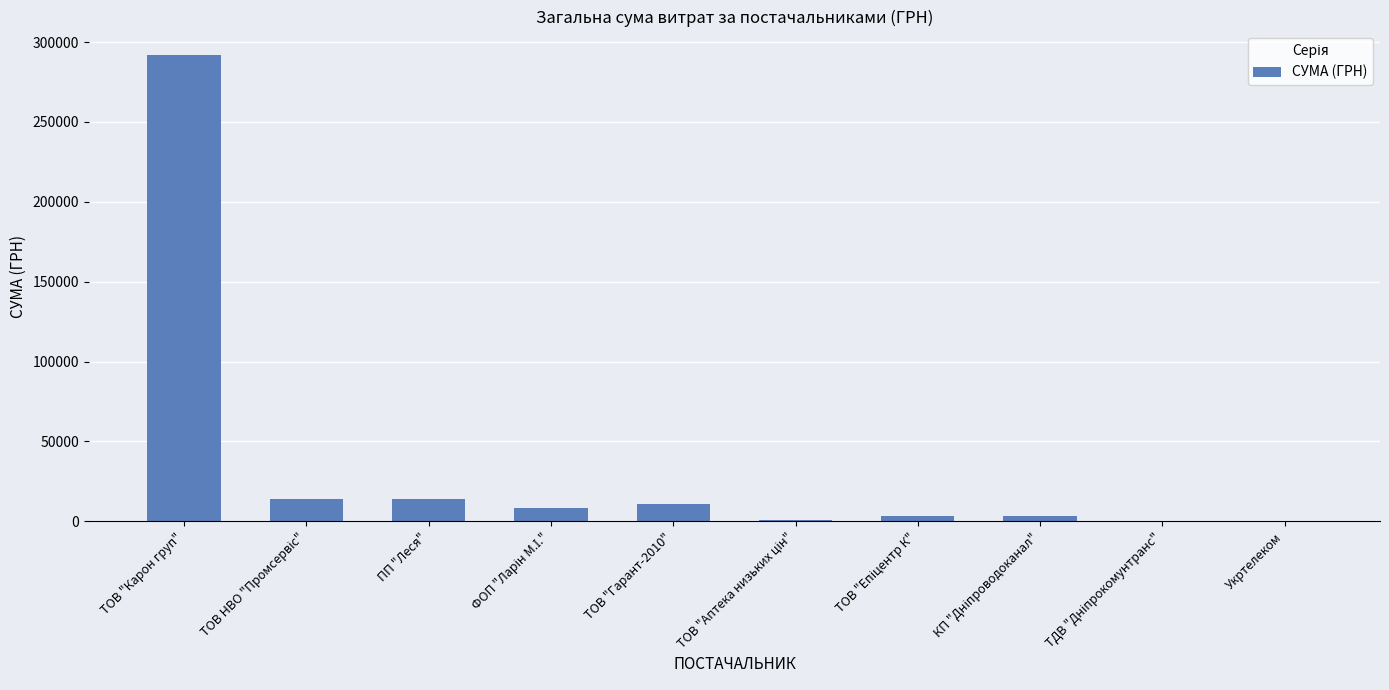

The chart shows a value of 488504.7 at ТОВ "Карон груп". True or false?

False